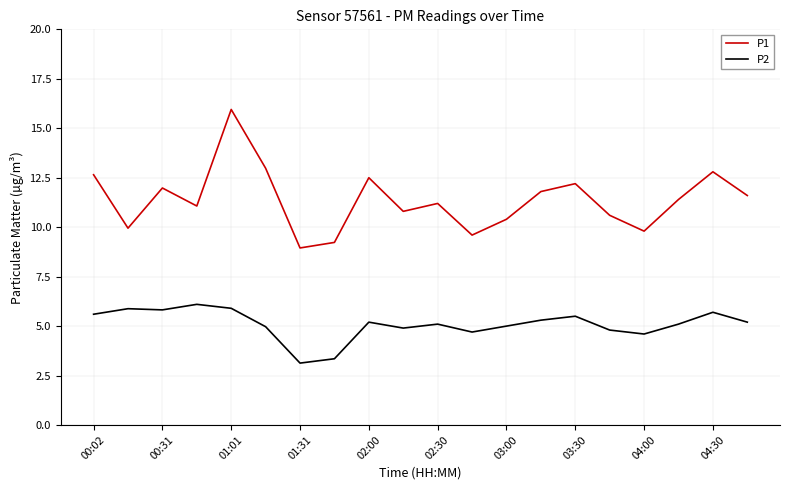

True or false: P1 and P2 cross at least once.

False